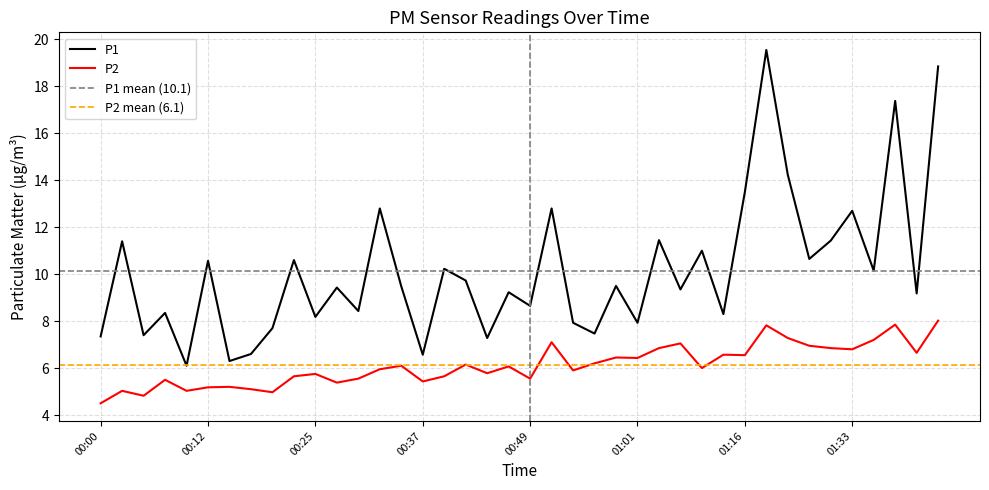

Which has a higher value, 00:56 or 00:59?

00:59